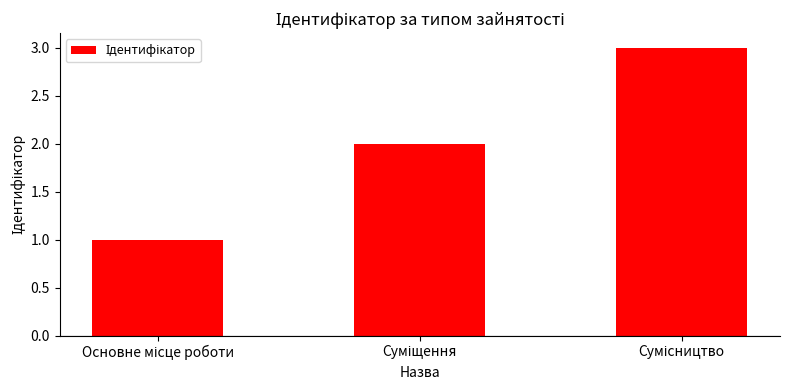

Reading left to right, transcribe all the data shown in this chart.

1	2	3